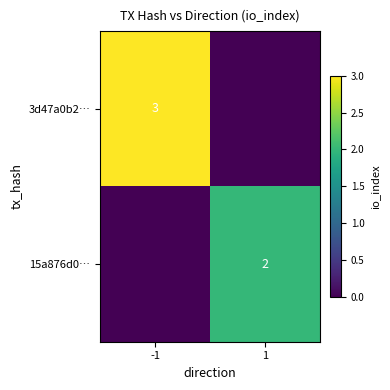

Count the number of data series in this chart.

2